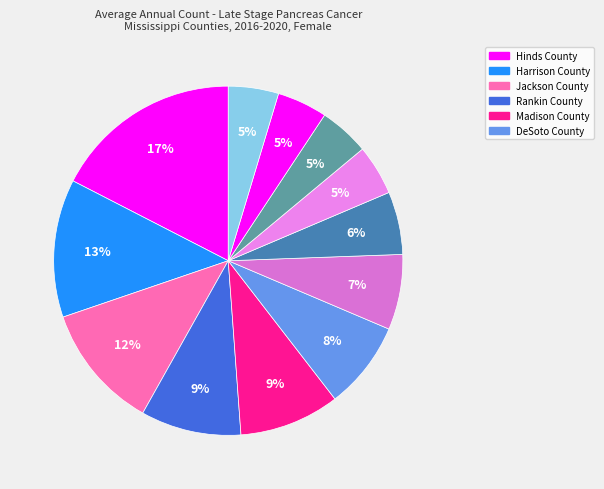

How many segments does this pie chart have?

12